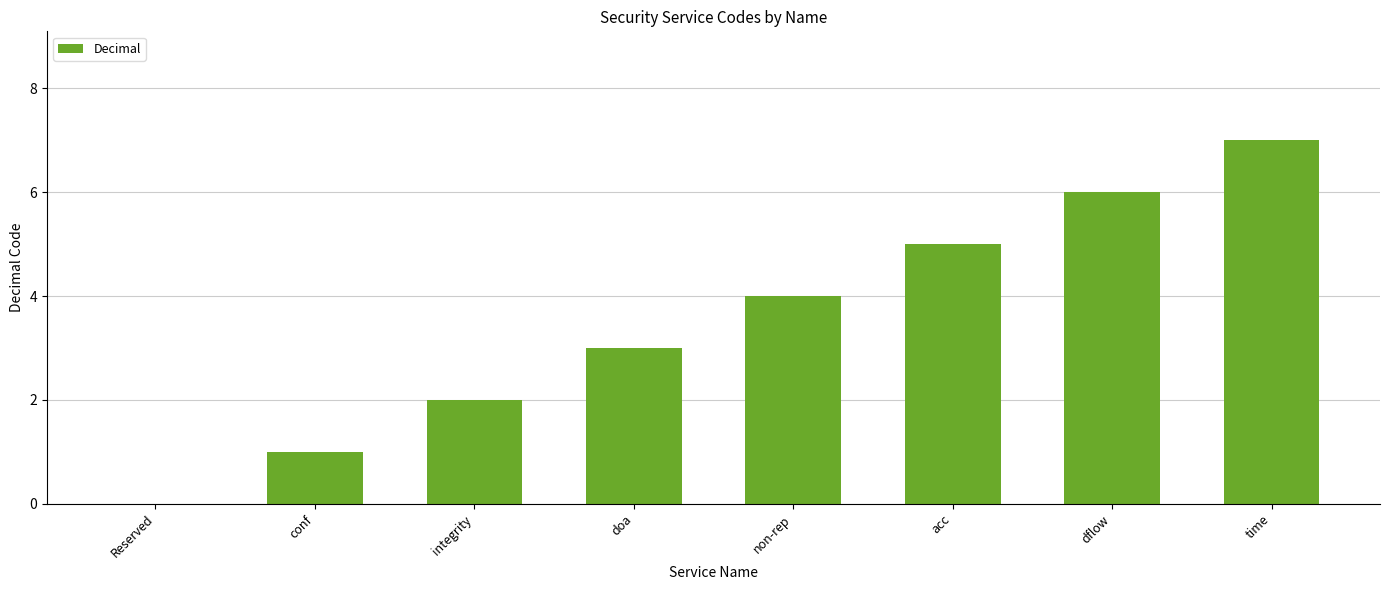

Between Reserved and integrity, which is larger?

integrity